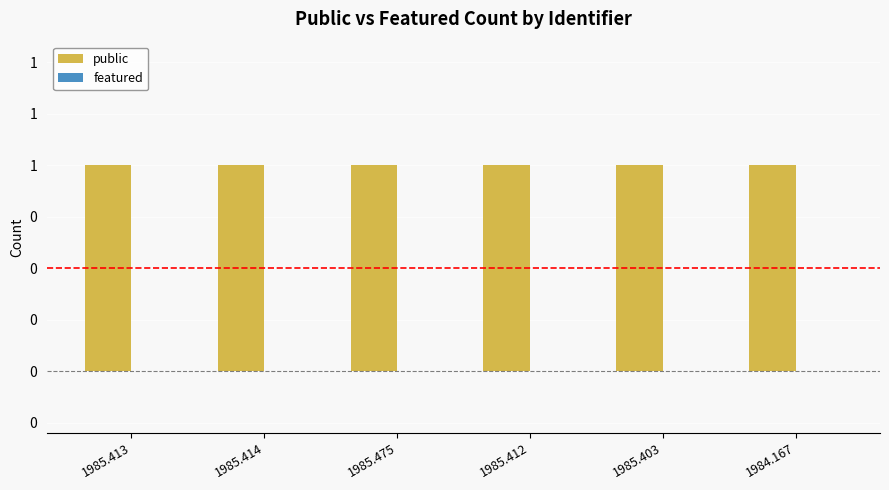

What is the total value across all series at 1985.475?

1